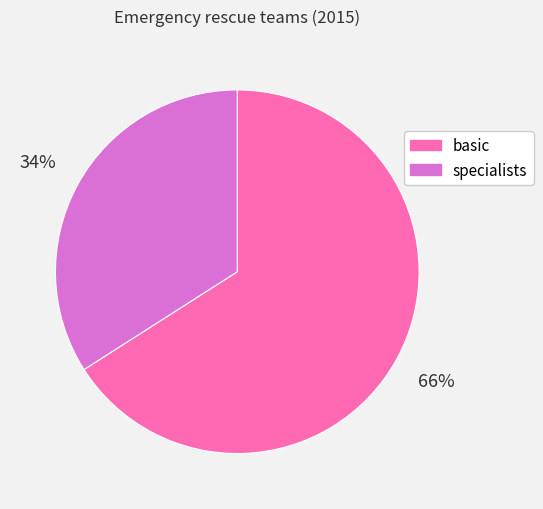

To the nearest percent, what percentage of the pie is specialists?

34%